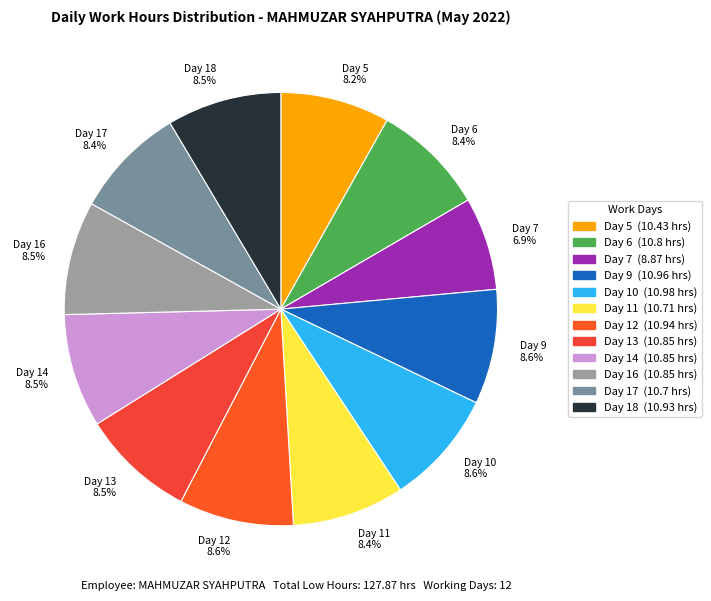

Approximately how many times larger is the value at Day 7 compared to Day 16?

0.8